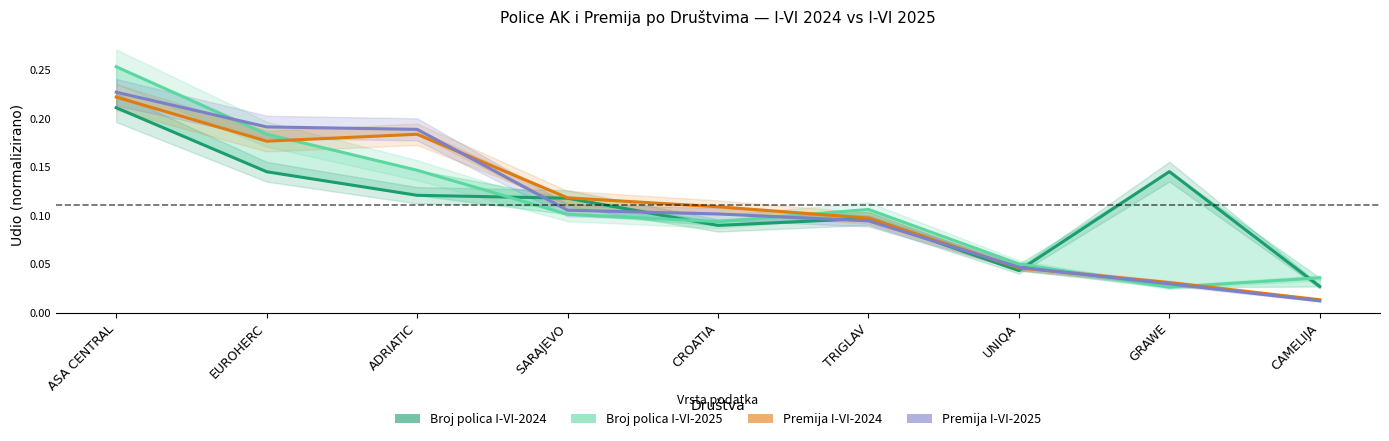

How many categories are shown in the chart?

9